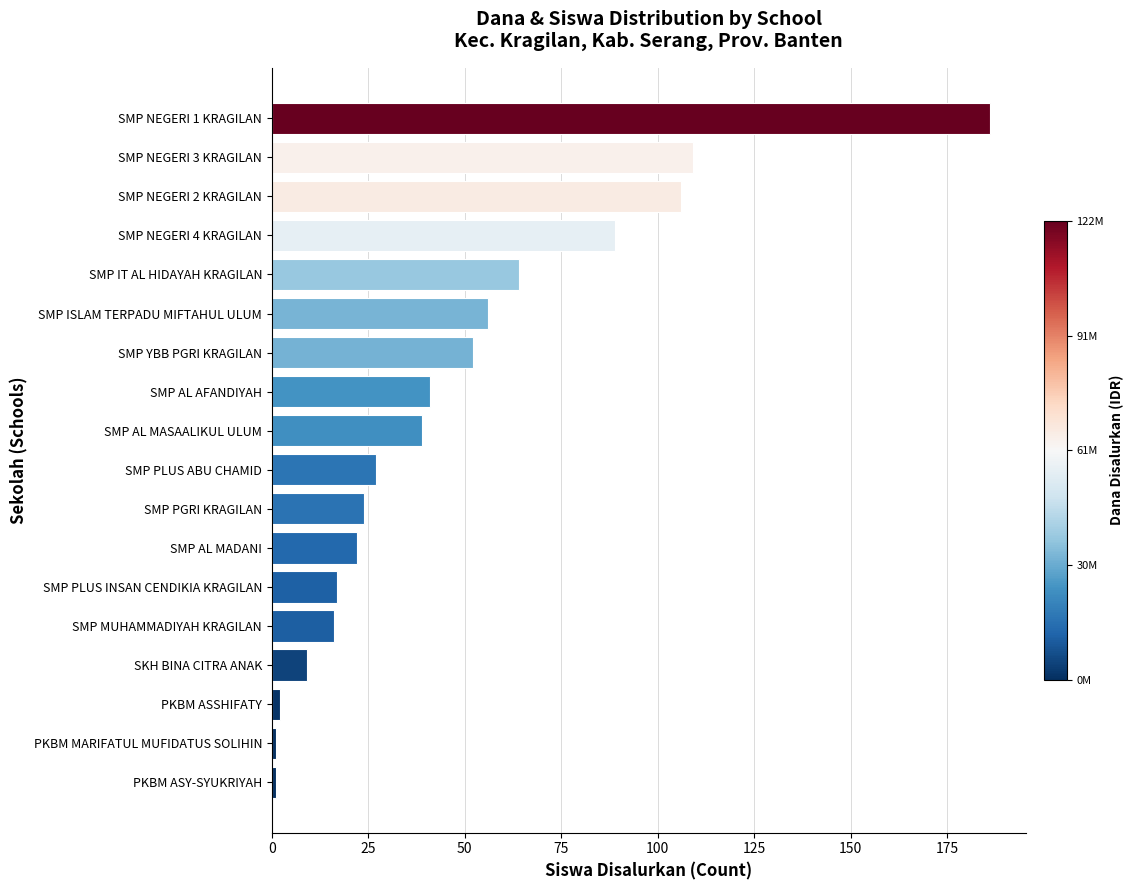

Approximately how many times larger is the value at SMP AL MASAALIKUL ULUM compared to SMP IT AL HIDAYAH KRAGILAN?

0.6